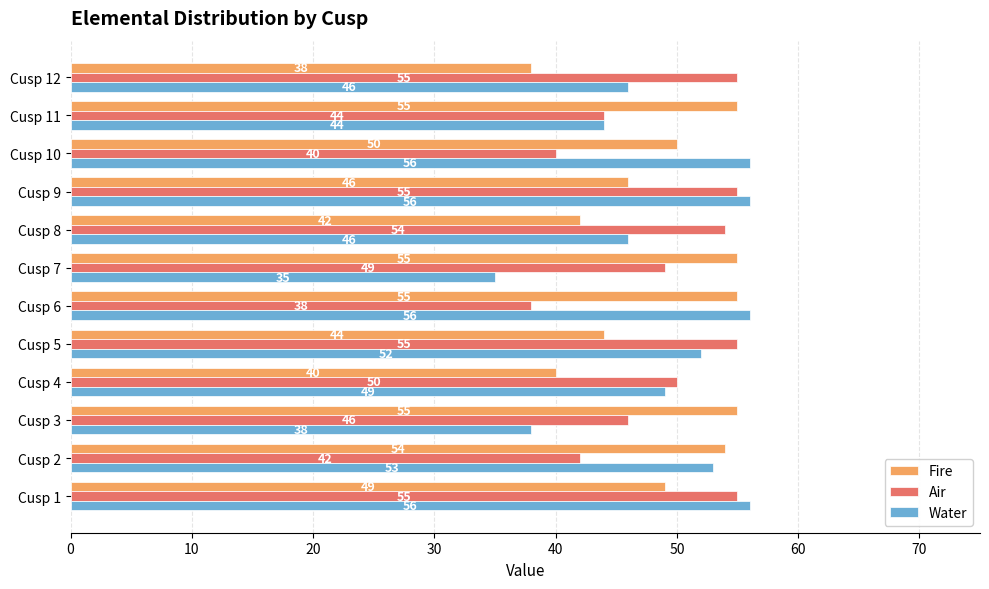

At which label is Air closest to 46?

Cusp 3